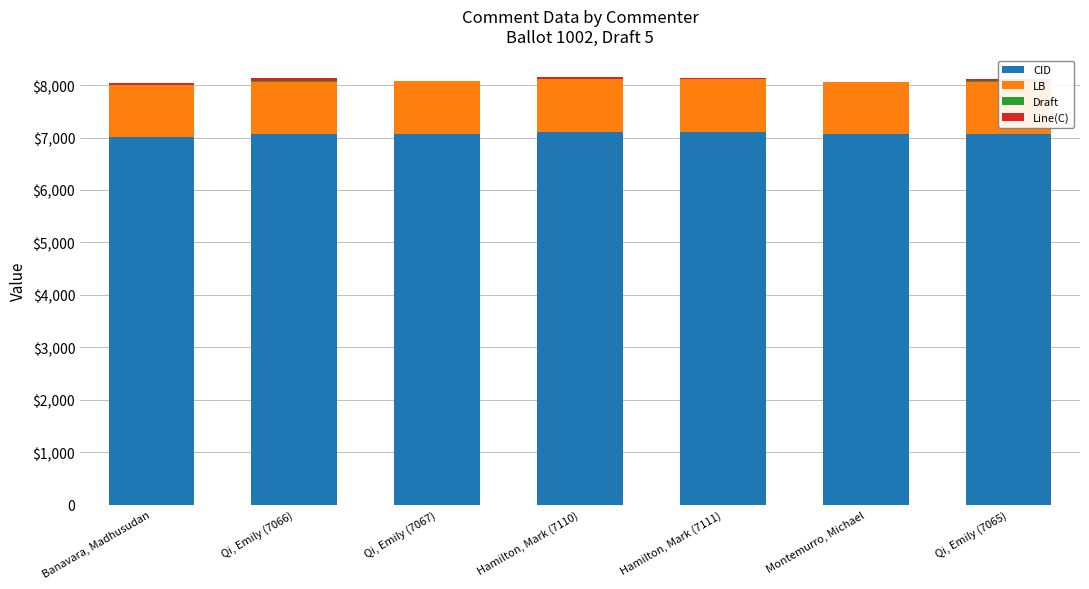

What is the value of the CID bar at the 1st from the left?

7003